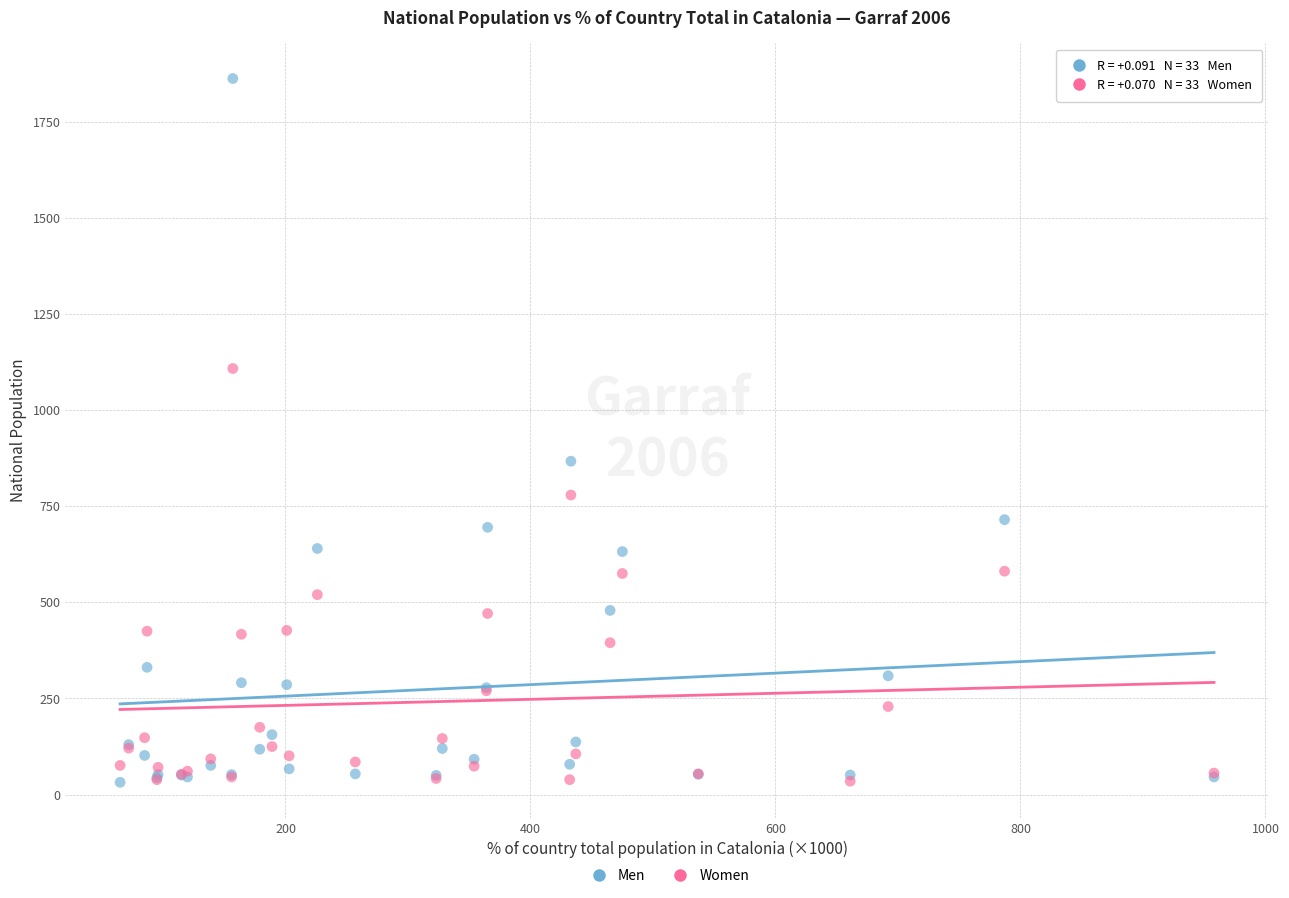

Across all series, what Y value is closest to 947?

867